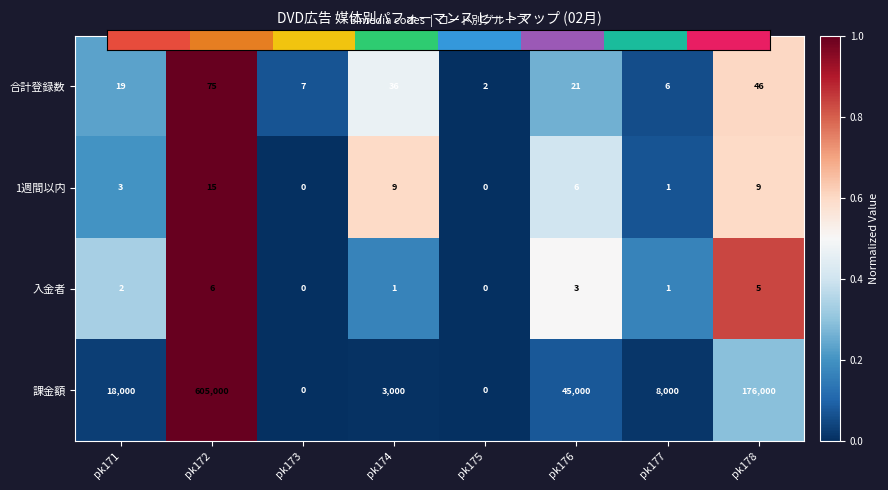

The value of 課金額 at pk173 is 0. True or false?

True